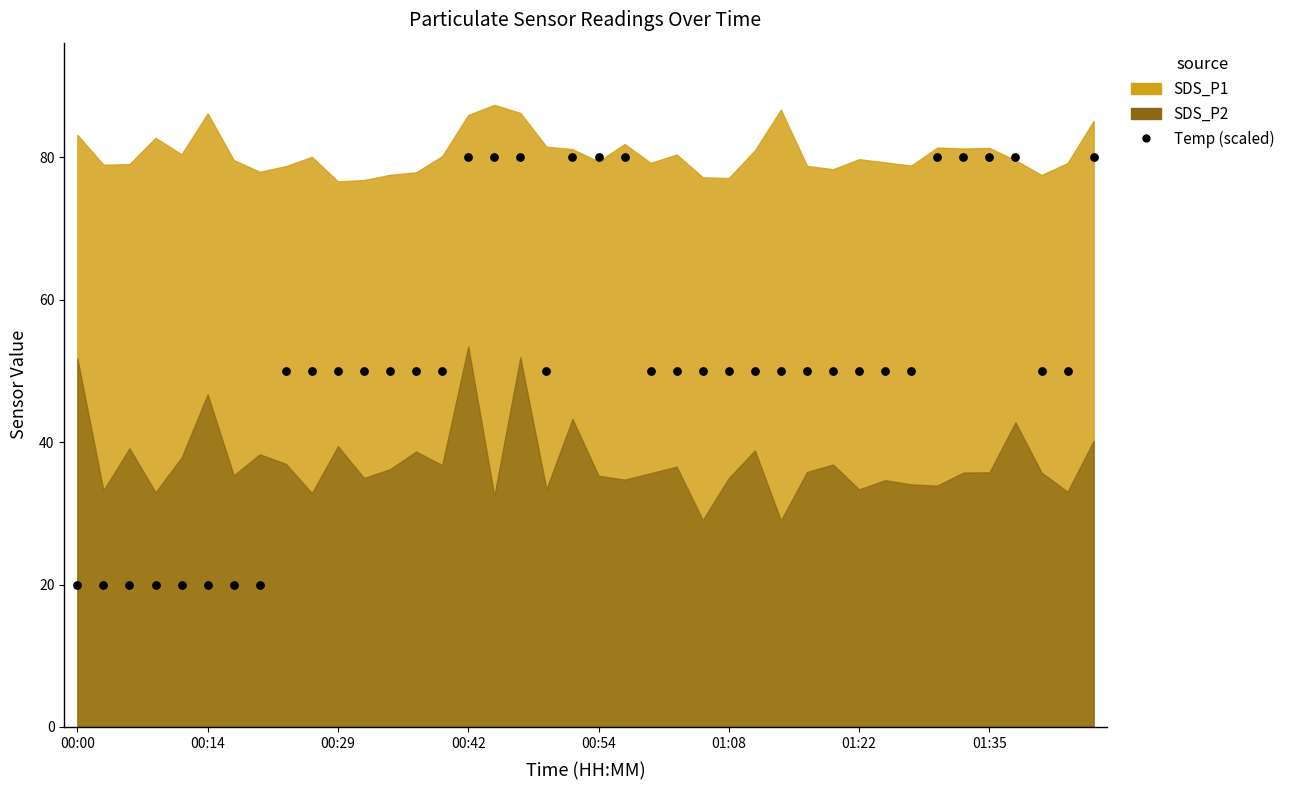

What is the range of Y values (max minus min)?

60.0